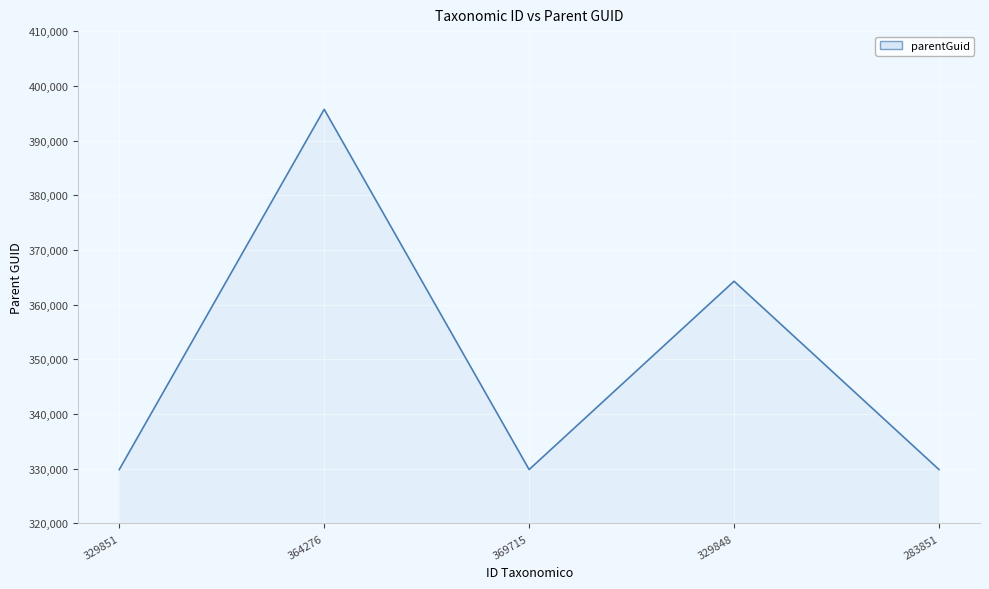

The value at 369715 is 138672. True or false?

False